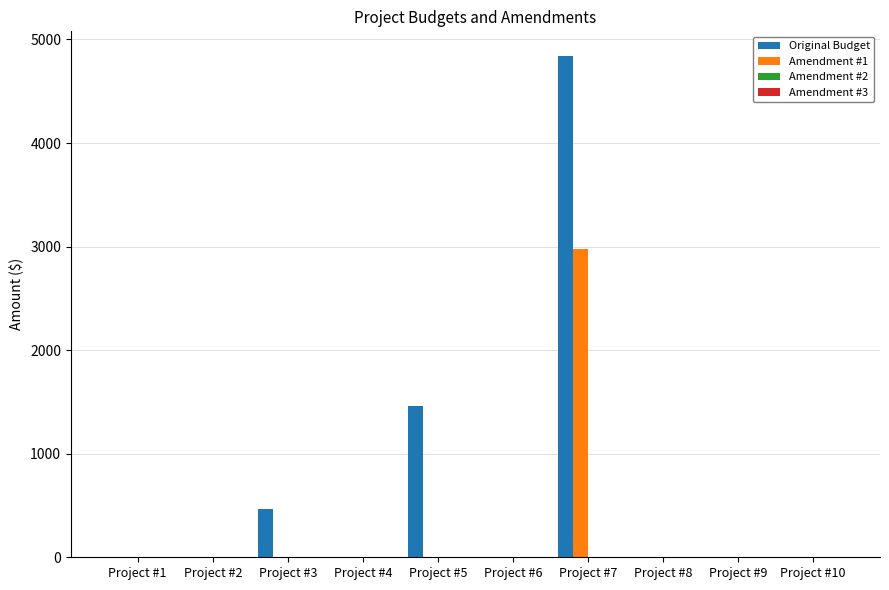

What is the sum of the Original Budget values at Project #2 and Project #3?

464.0